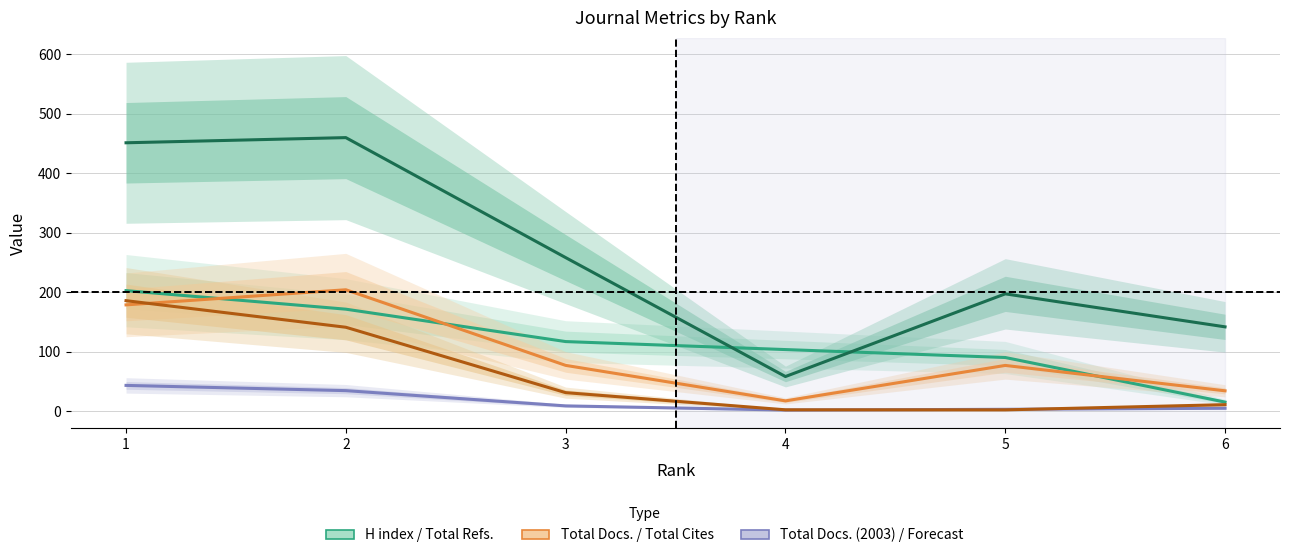

How many data points in Total Refs. are less than 258?

3